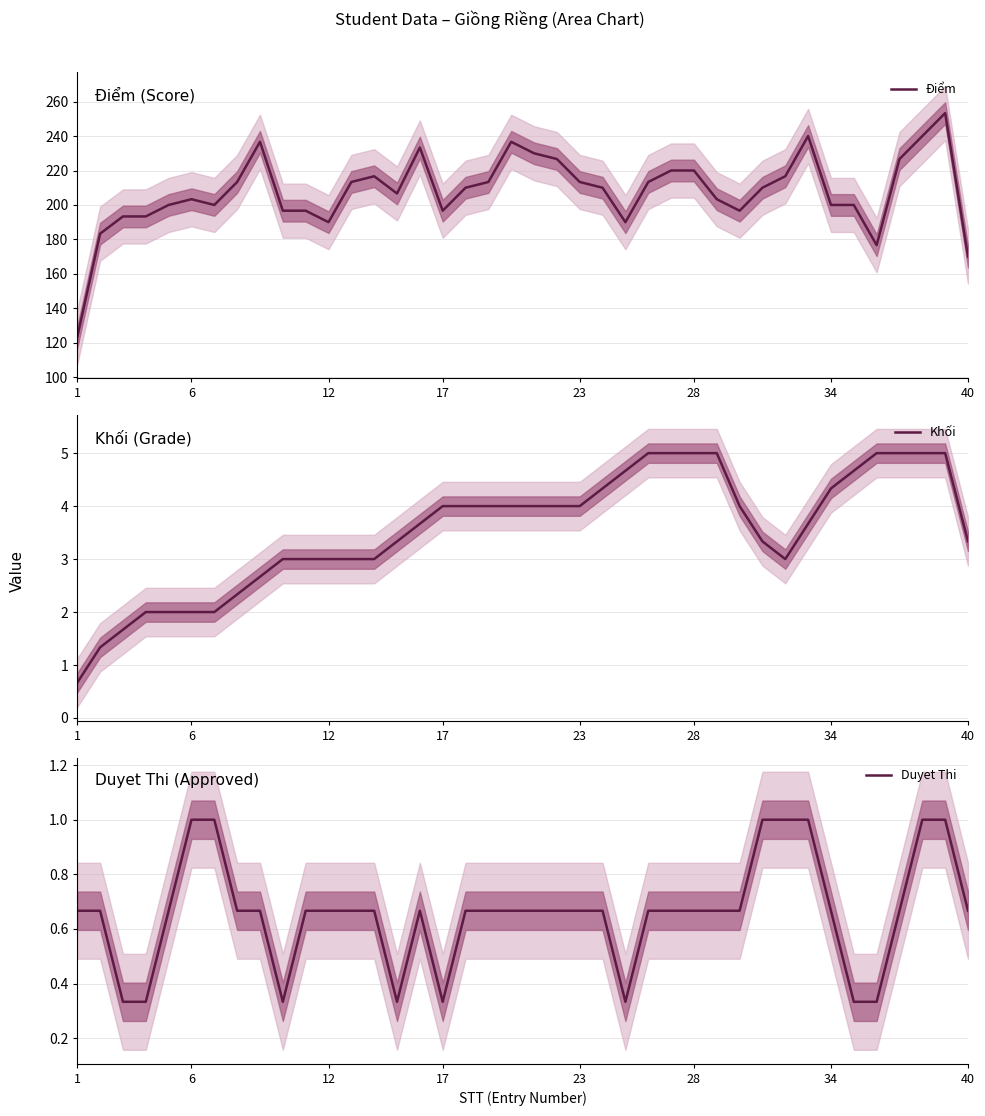

True or false: Điểm and Khối cross at least once.

False